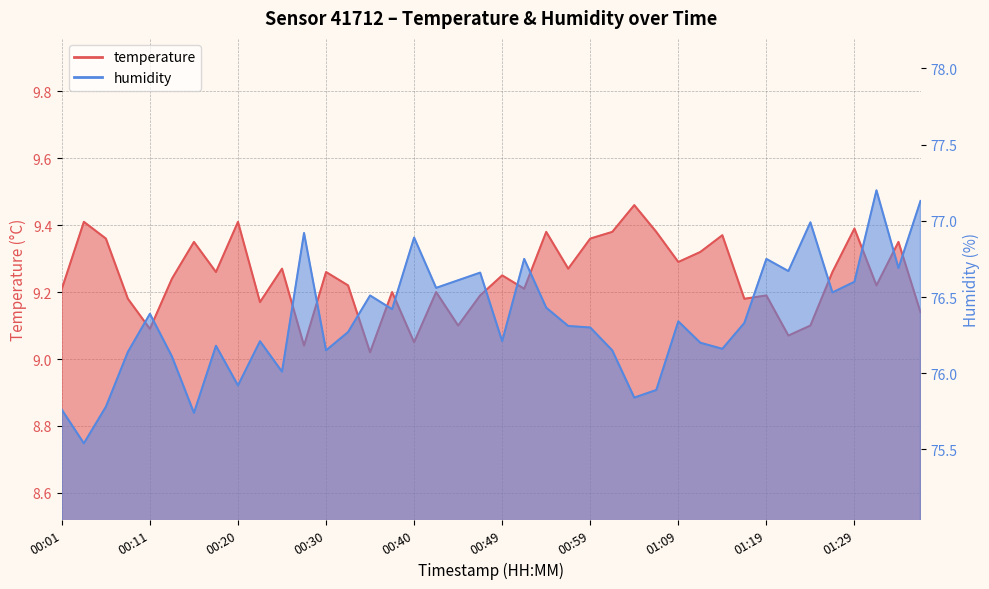

What is the label of the 33rd point from the right?

00:18